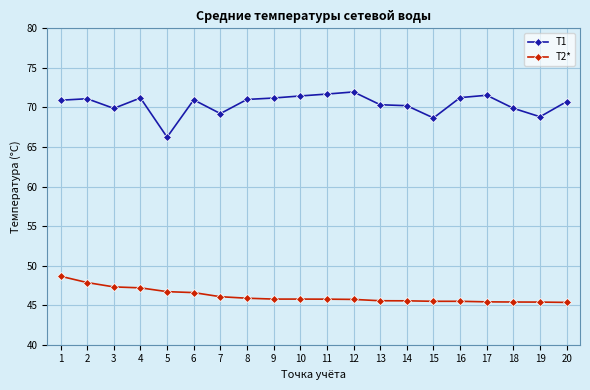

Is the value of T1 at 6 greater than the value of T2* at 2?

Yes